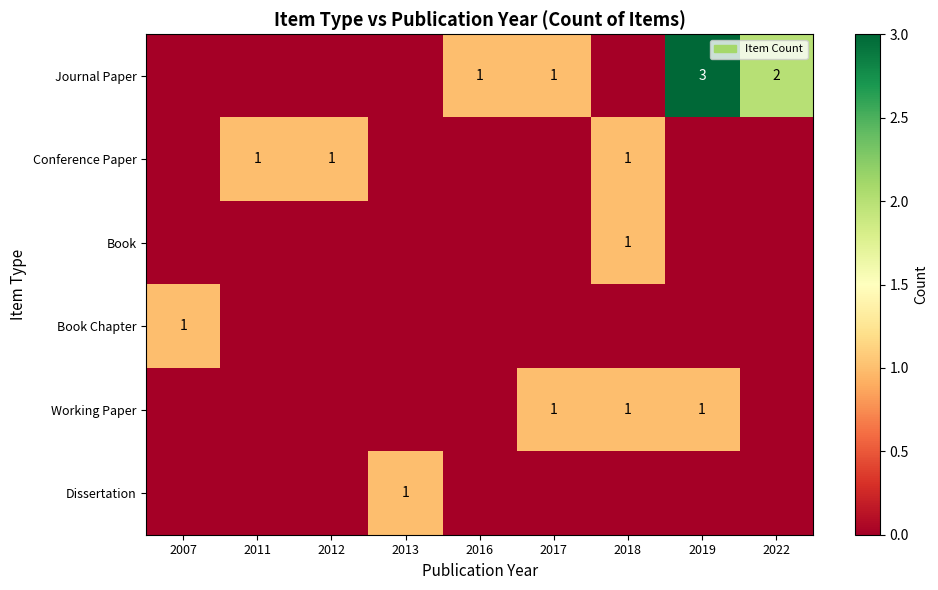

At 2022, list the series in order from largest to smallest.

Journal Paper, Conference Paper, Book, Book Chapter, Working Paper, Dissertation